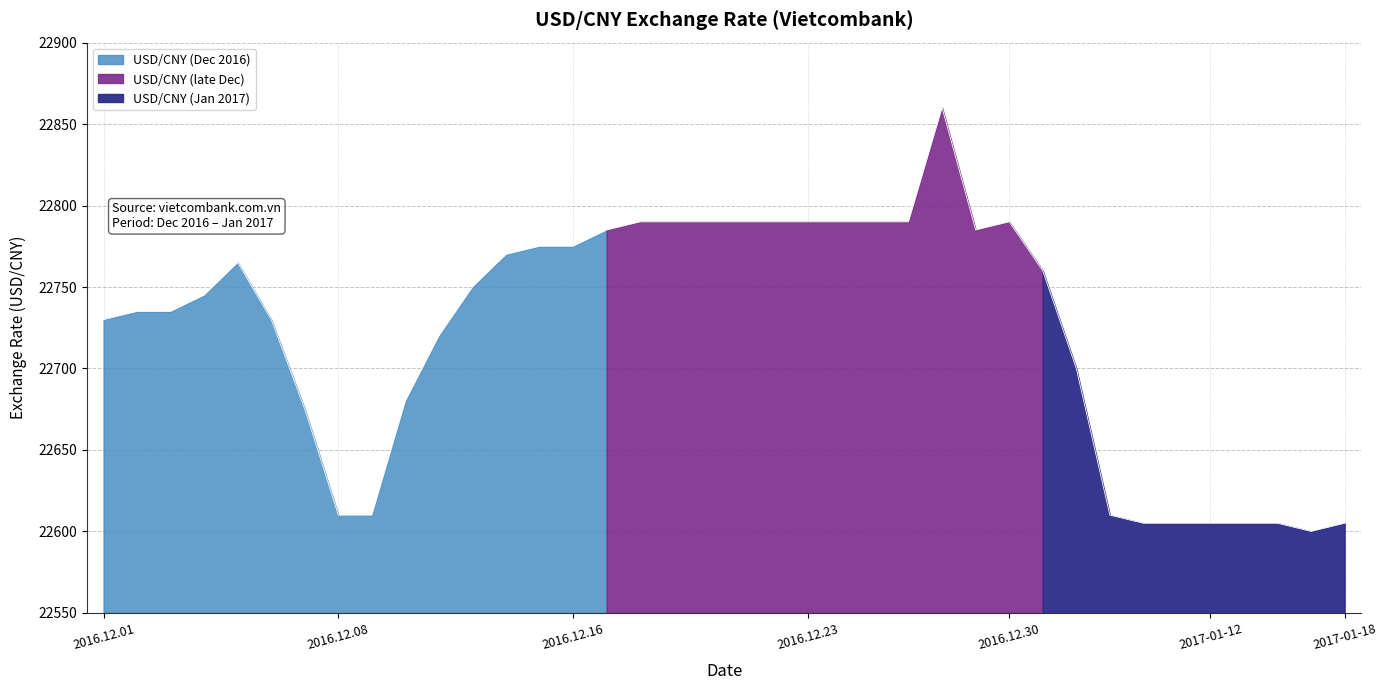

True or false: the data has more than 0 interior local peaks.

True